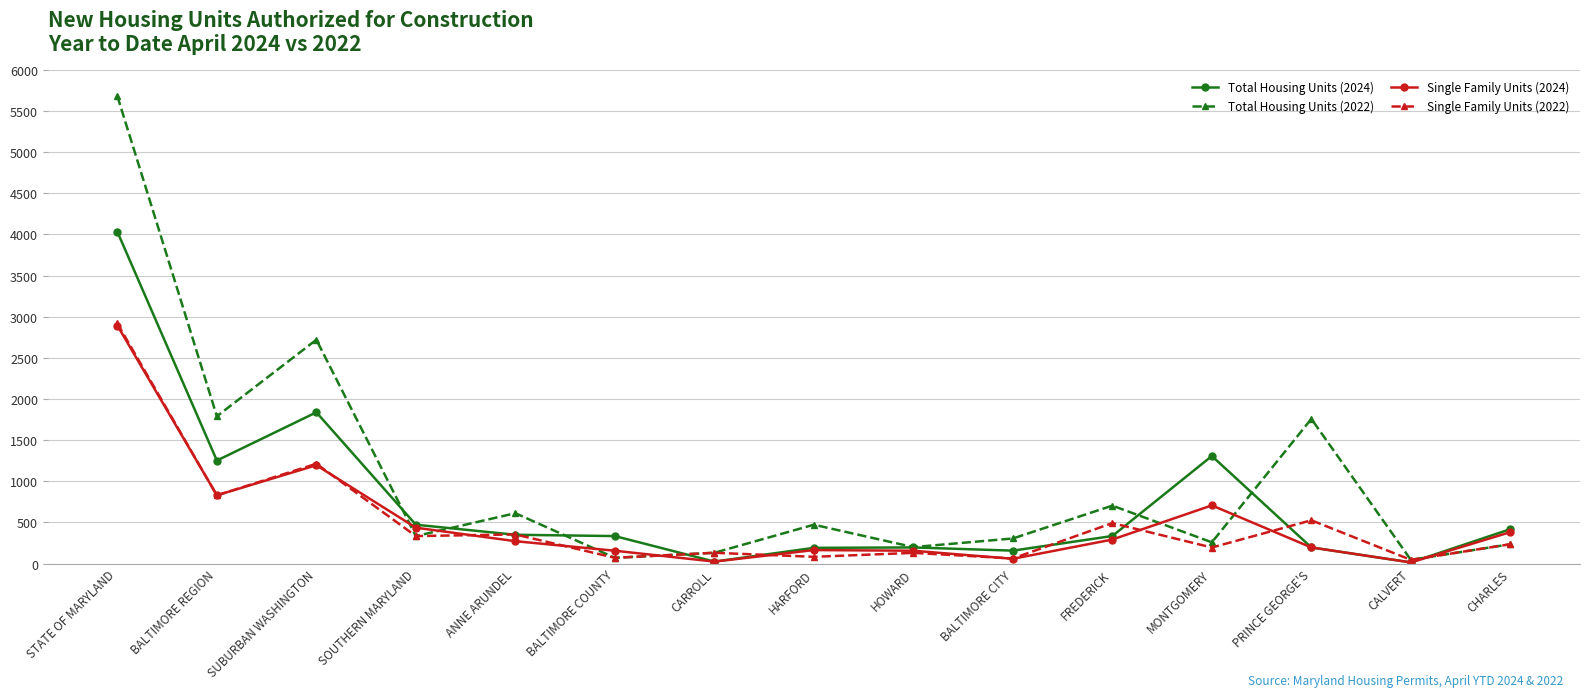

Where does the Total Housing Units (2024) series first go above 335?

STATE OF MARYLAND